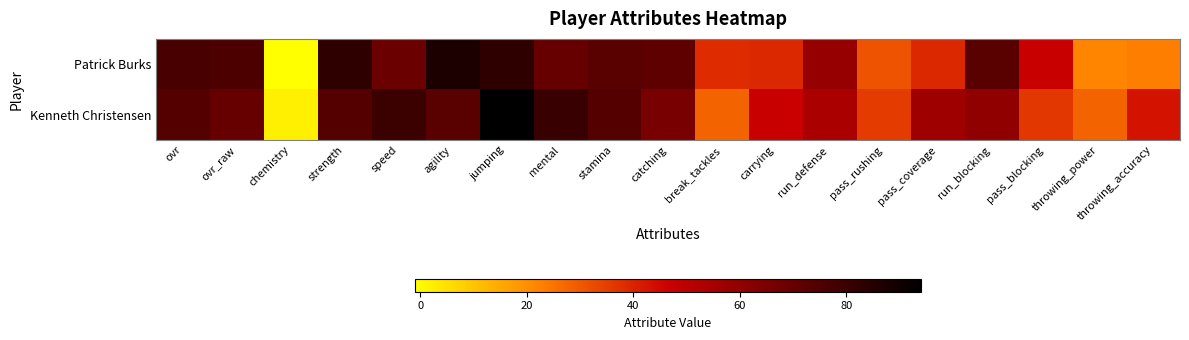

List the series in order of their peak value, lowest first.

Patrick Burks, Kenneth Christensen